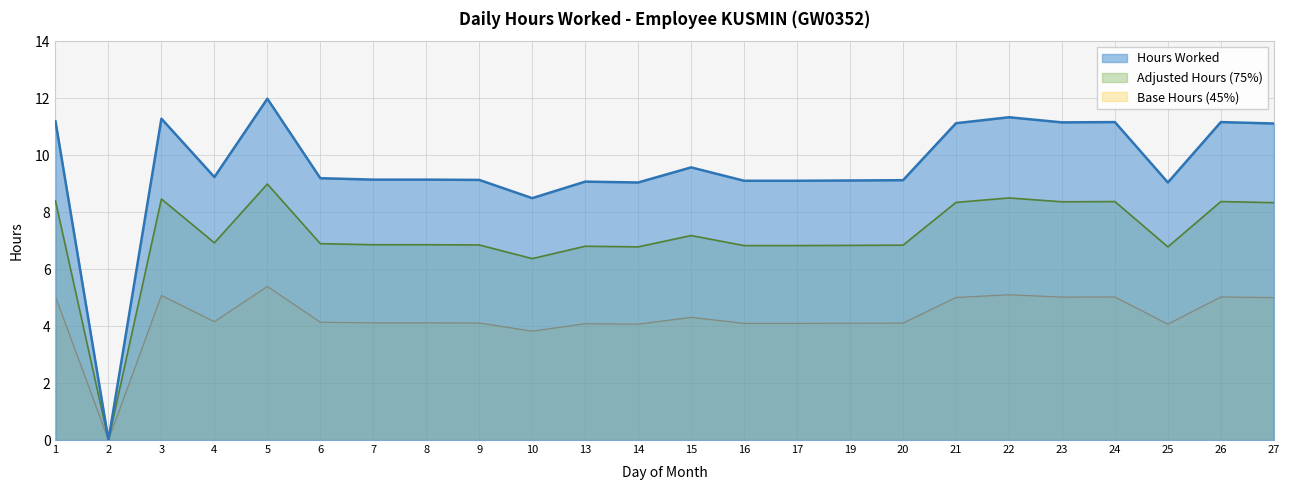

Rank the categories by value from highest to lowest.

5, 22, 3, 1, 24, 26, 23, 21, 27, 15, 4, 6, 7, 8, 9, 20, 19, 16, 17, 13, 14, 25, 10, 2